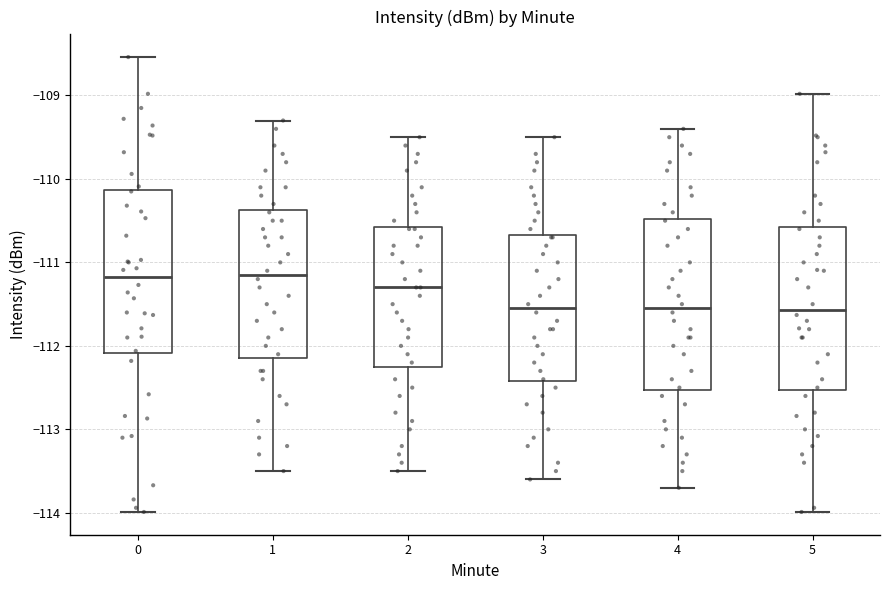

Reading left to right, read every box against the y-axis: the position of its median line, the range the box covers, and the ends of its whiskers. The values are not printed on the chart, so give them approximately, as read against the axis.

0: median -111.2, box -112.1 to -110.1, whiskers -114.0 to -108.5
1: median -111.1, box -112.1 to -110.4, whiskers -113.5 to -109.3
2: median -111.3, box -112.2 to -110.6, whiskers -113.5 to -109.5
3: median -111.5, box -112.4 to -110.7, whiskers -113.6 to -109.5
4: median -111.5, box -112.5 to -110.5, whiskers -113.7 to -109.4
5: median -111.6, box -112.5 to -110.6, whiskers -114.0 to -109.0